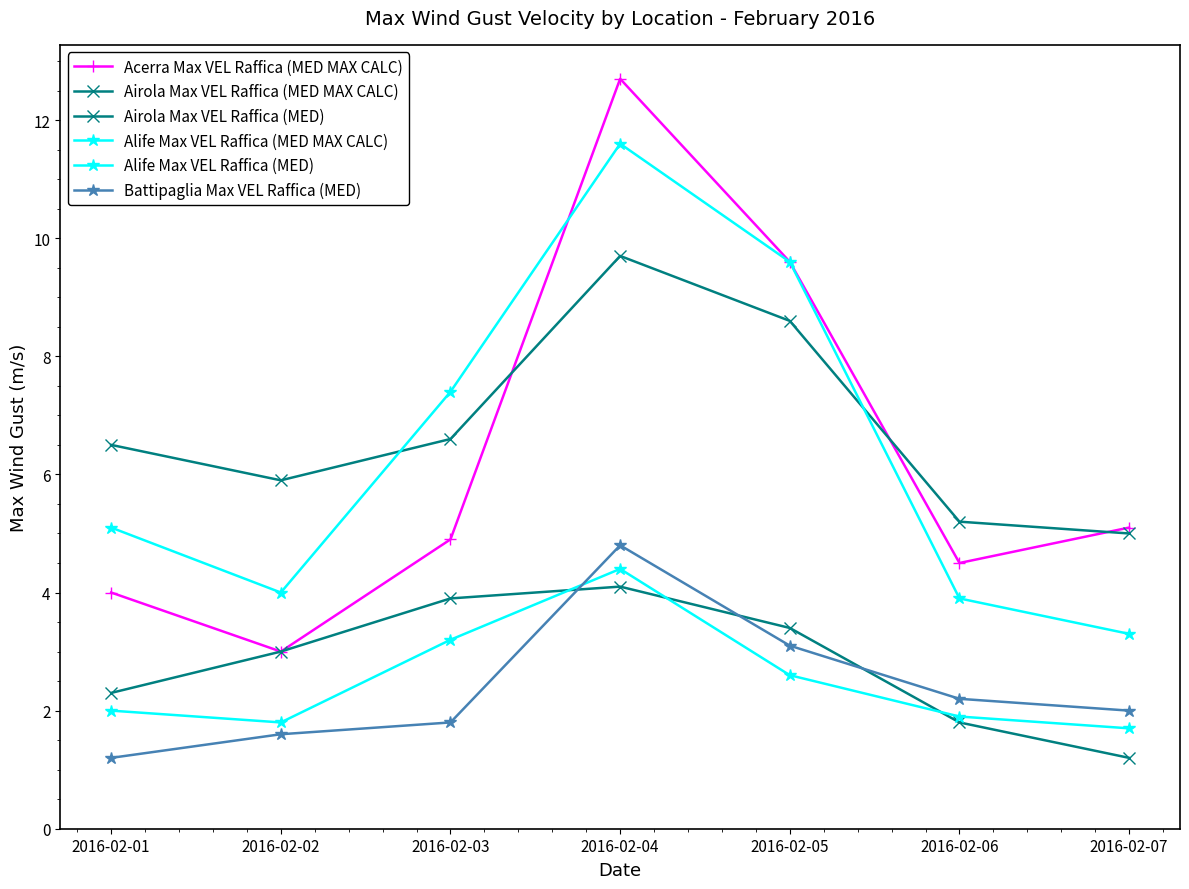

Count the number of categories in the chart.

7